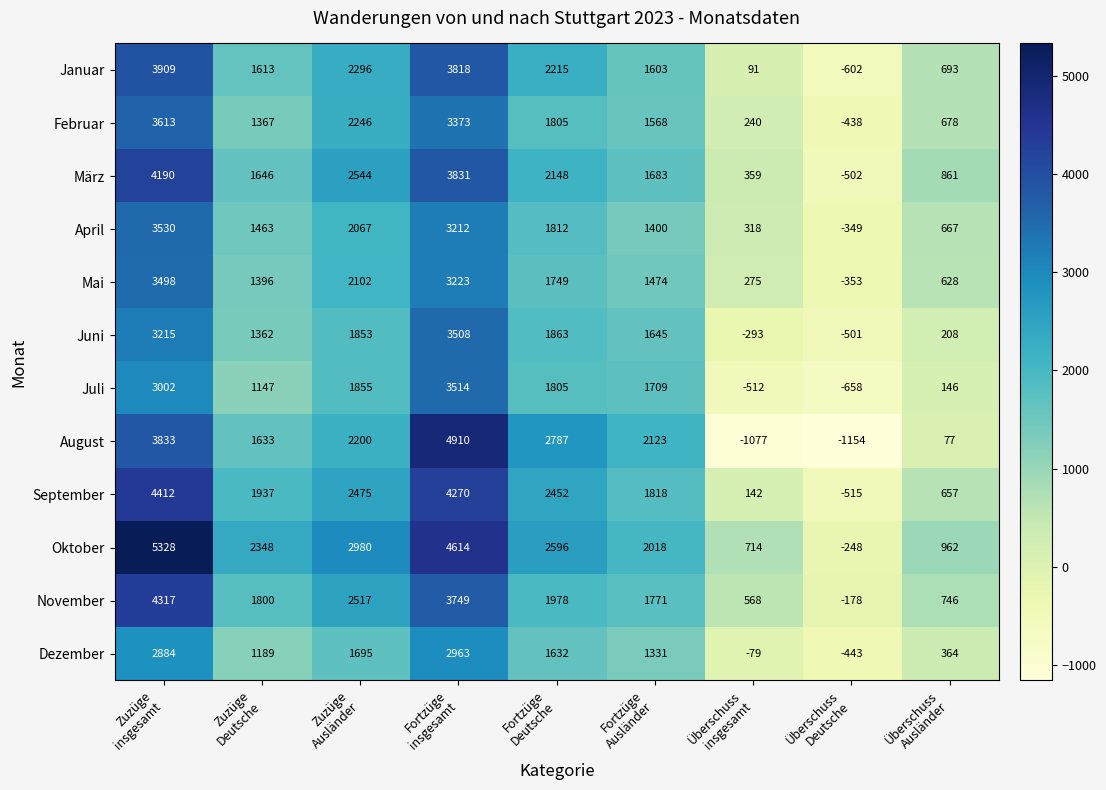

List the series in order of their peak value, highest first.

Oktober, August, September, November, März, Januar, Februar, April, Juli, Juni, Mai, Dezember